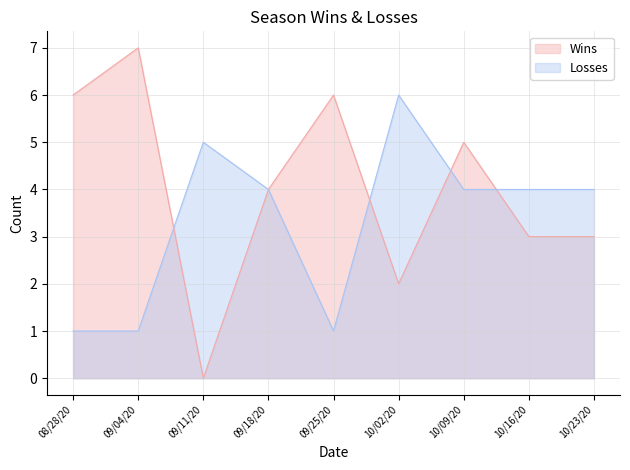

What is the label of the 9th point from the right?

08/28/20